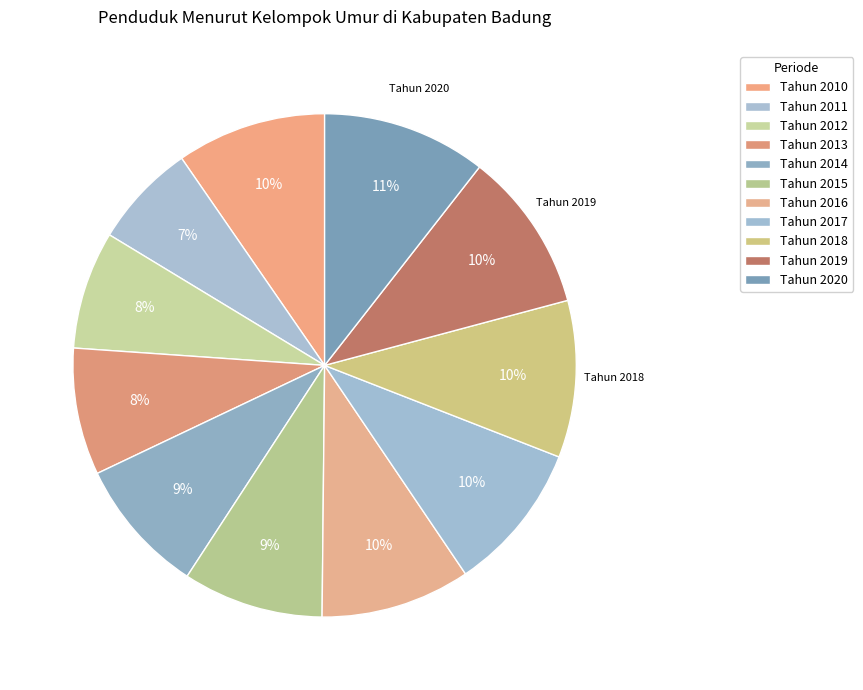

What is the smallest slice in the pie chart?

Tahun 2011